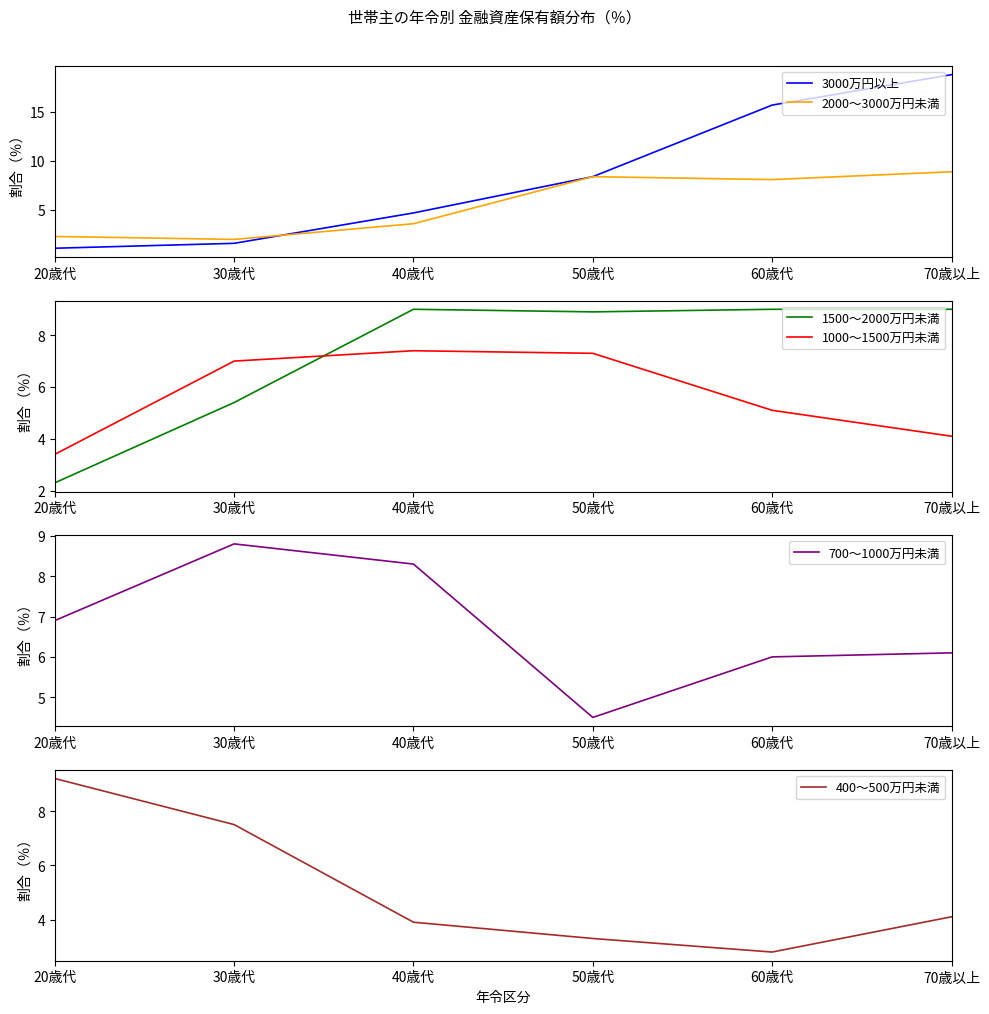

How many interior local valleys does the 700～1000万円未満 series have?

1